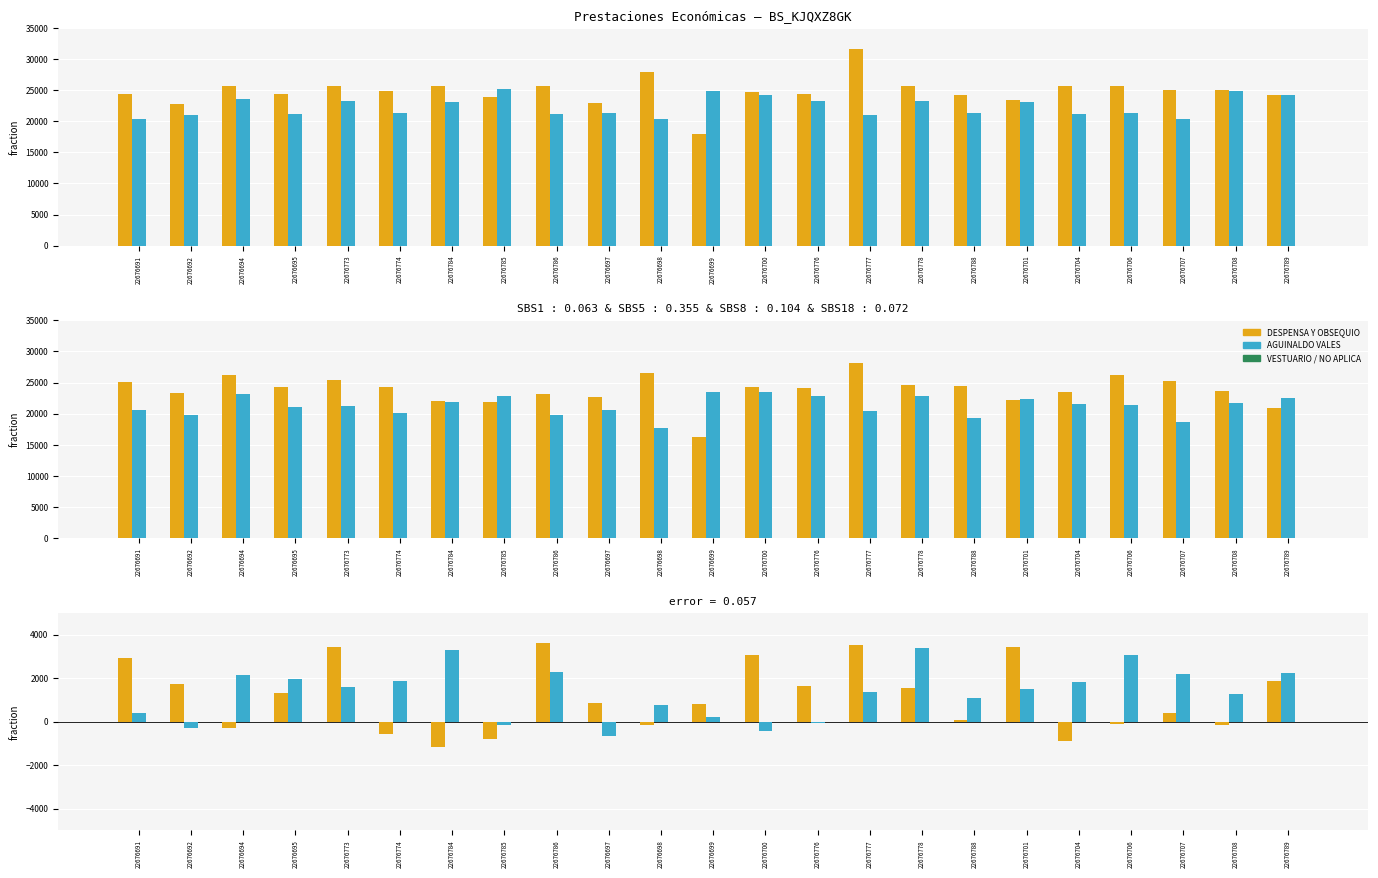

At which category is the sum across all series the highest?

22676786